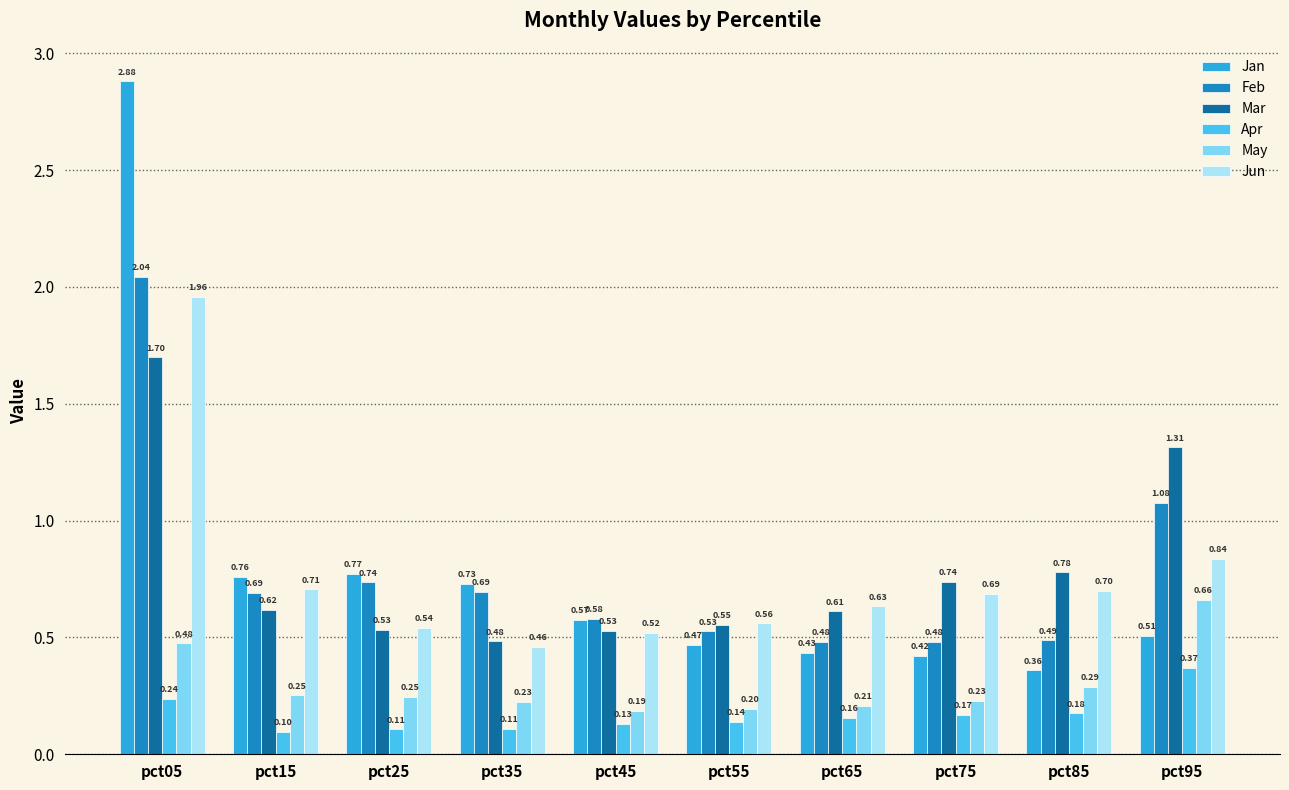

Which has a higher value, pct35 or pct75?

pct35